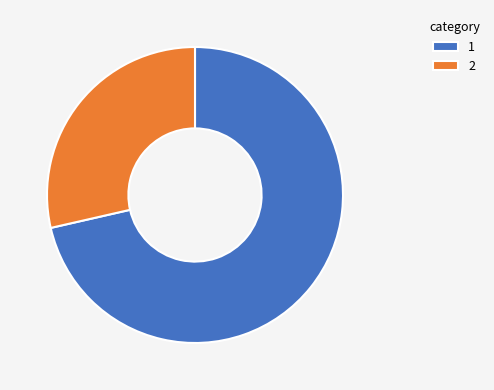

Is the sum of 1 and 2 greater than half?

Yes